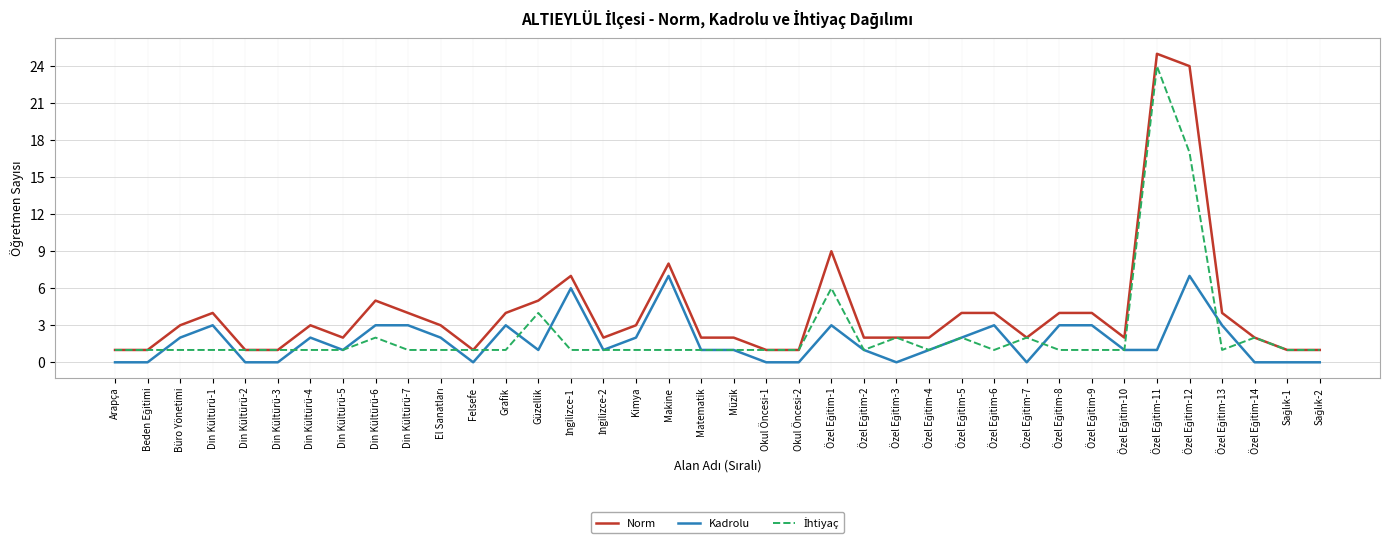

What is the spread (max minus min) of values at Din Kültürü-7?

3